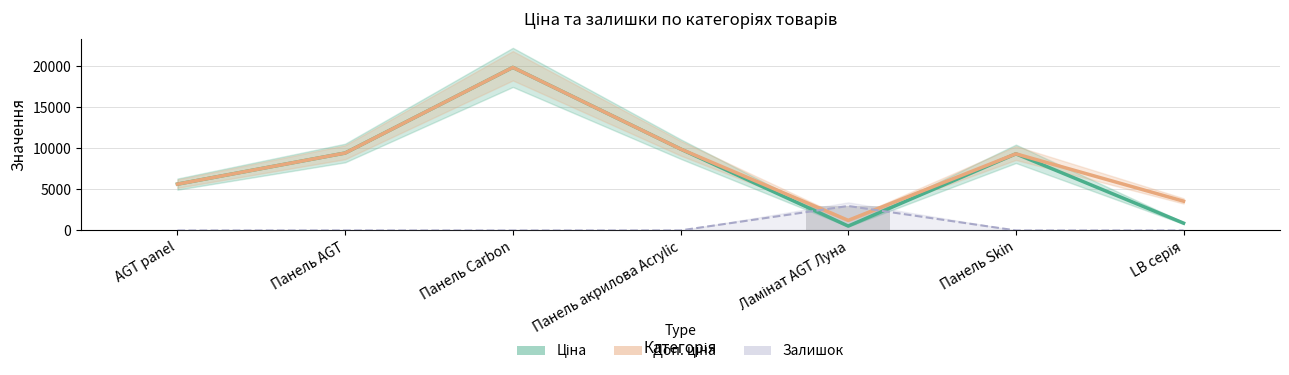

What is the total value across all series at LB серія?

4450.9